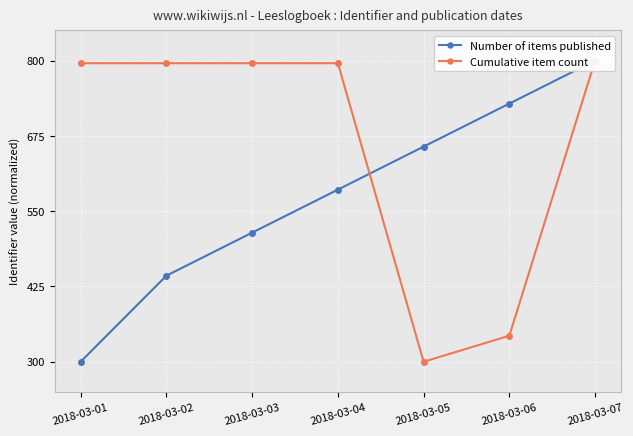

List the series in order of their overall mean, highest first.

Cumulative item count, Number of items published